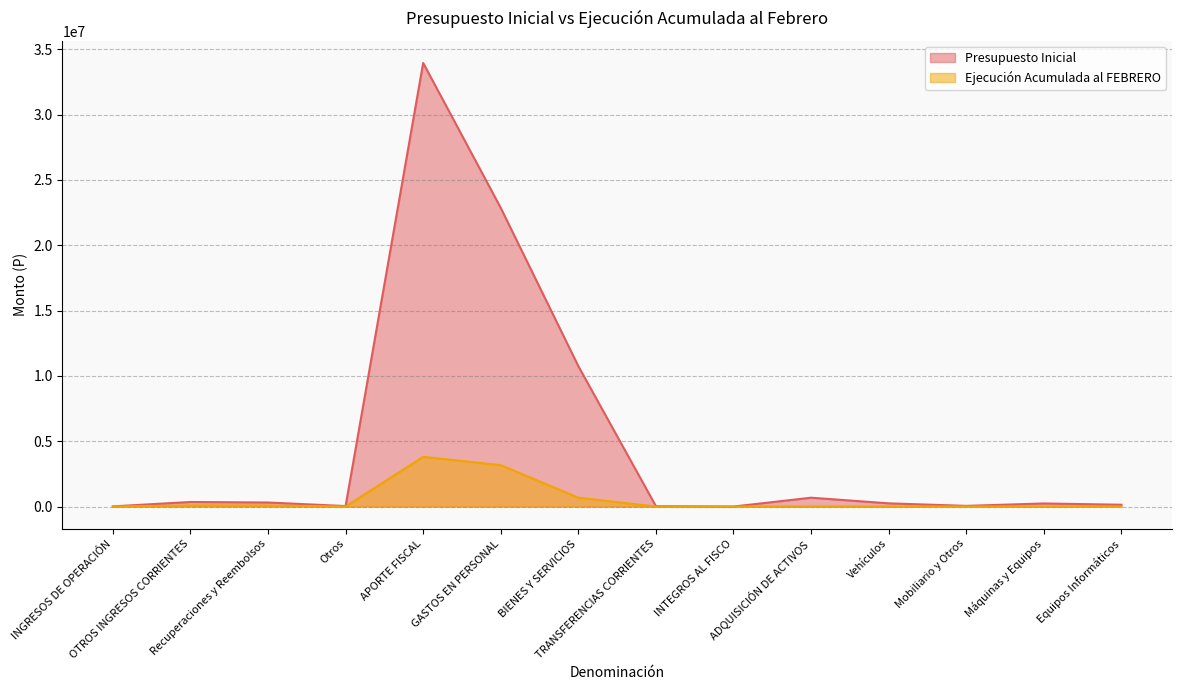

True or false: Ejecución Acumulada al FEBRERO and Presupuesto Inicial cross at least once.

False